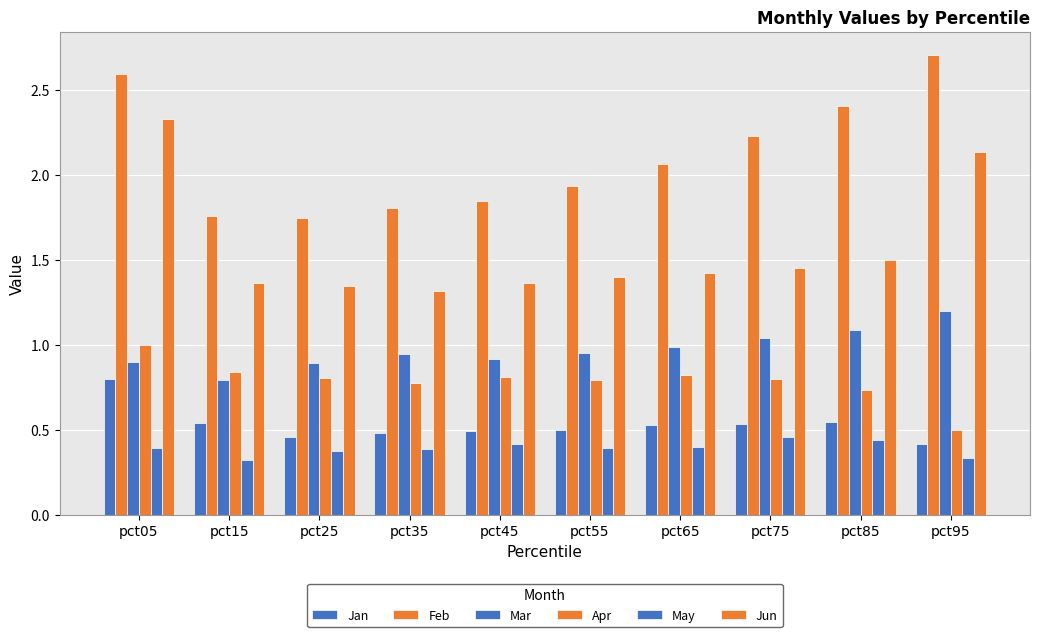

Between pct45 and pct85, which is larger?

pct85